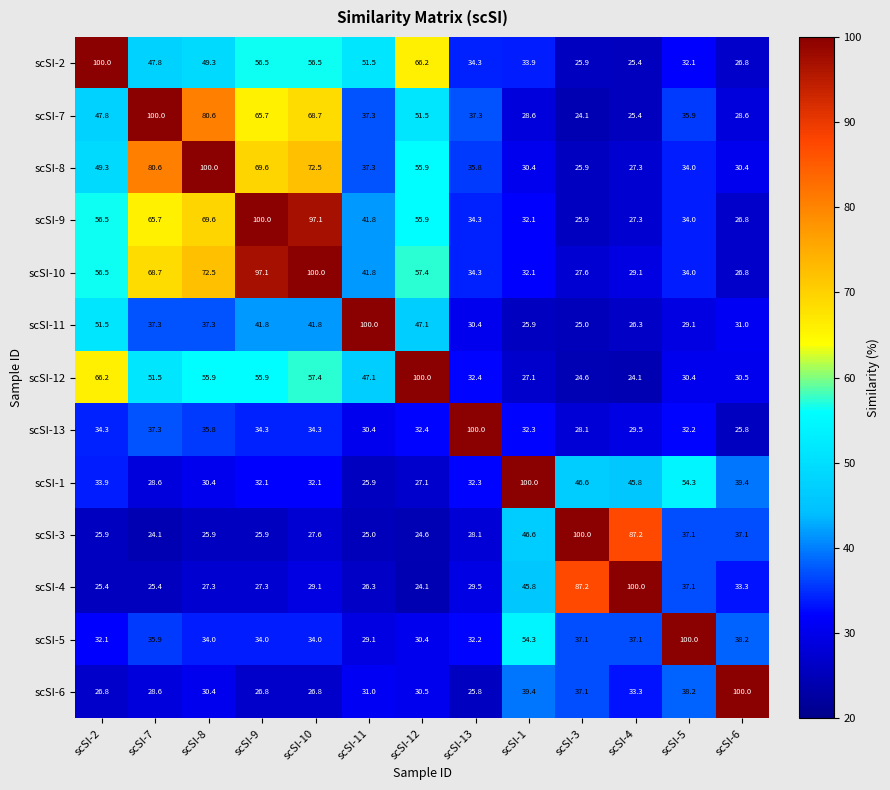

The scSI-4 series shows 141.8 at scSI-3. True or false?

False